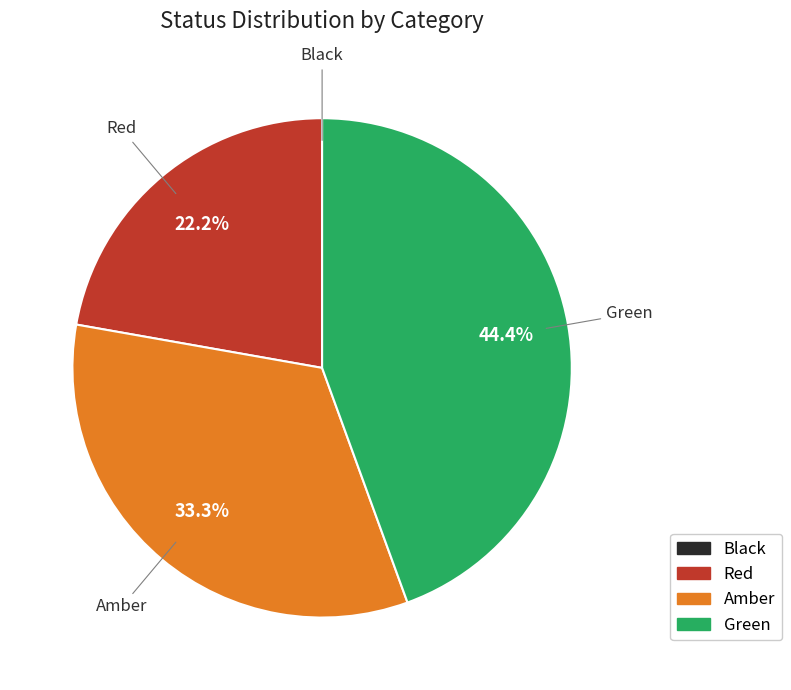

What is the largest slice in the pie chart?

Green